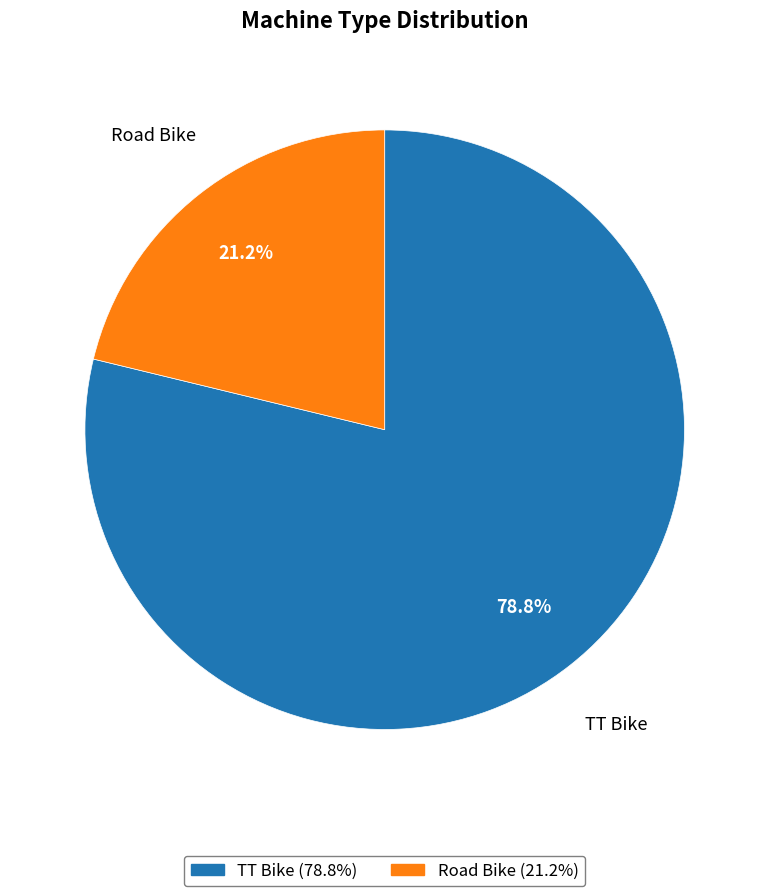

Does any single category account for the majority?

Yes